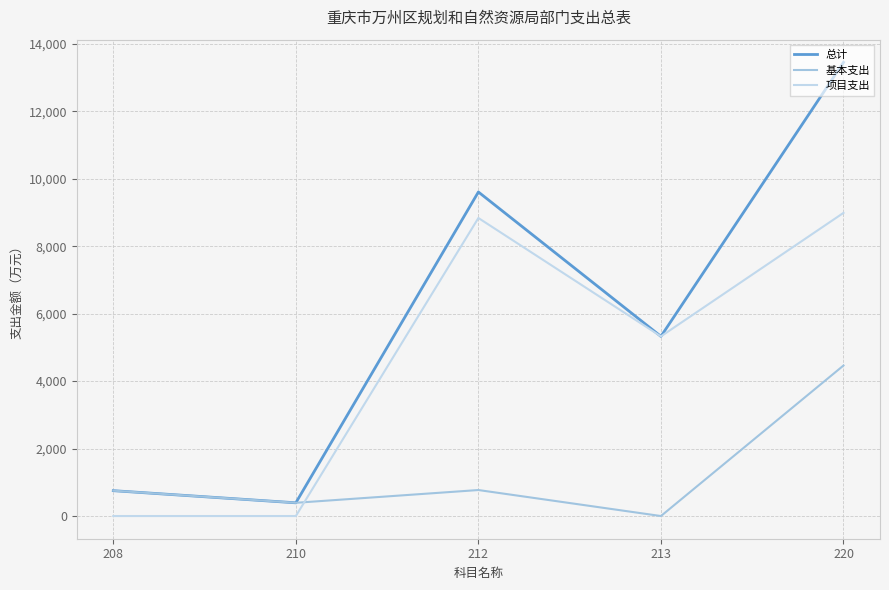

Is it true that 项目支出 equals 0.0 at 210?

True